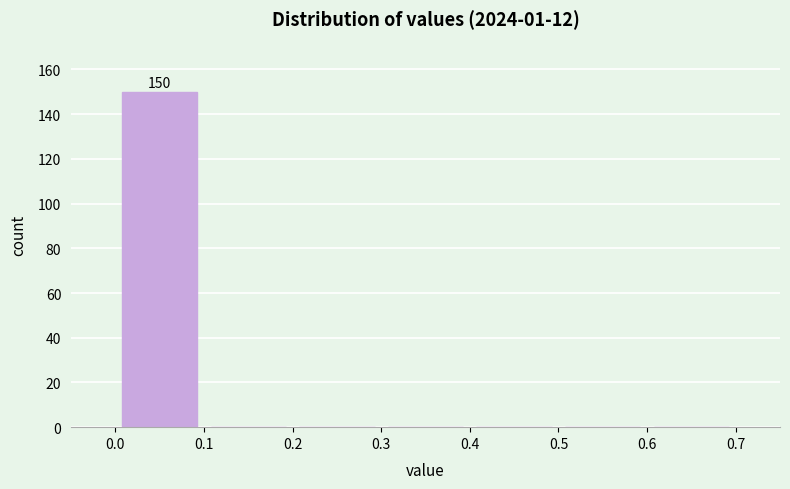

Which range on the x-axis has the tallest bar?

0.0 to 0.1